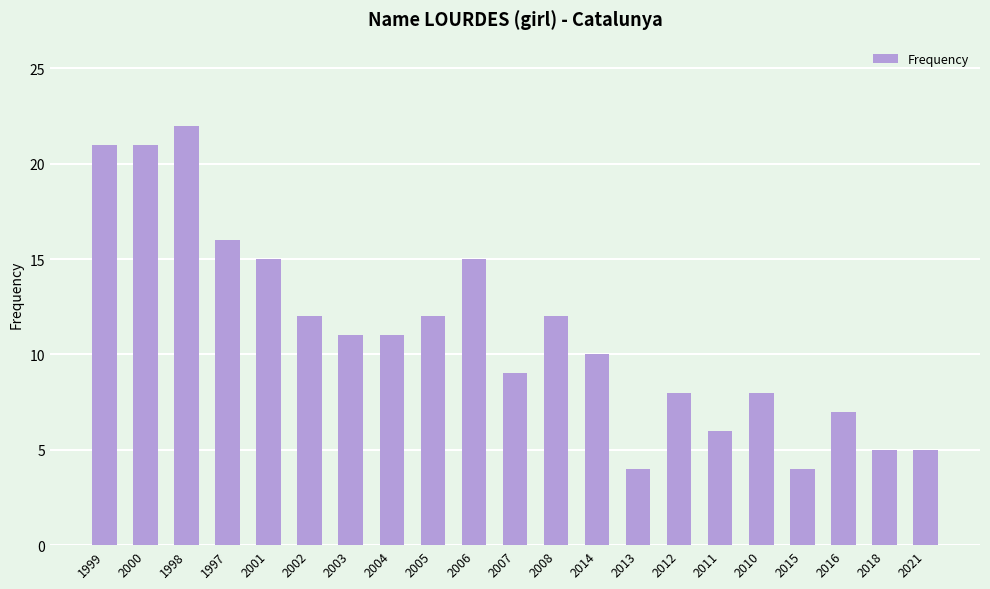

Reading right to left, list all the values displayed in this chart.

5	5	7	4	8	6	8	4	10	12	9	15	12	11	11	12	15	16	22	21	21